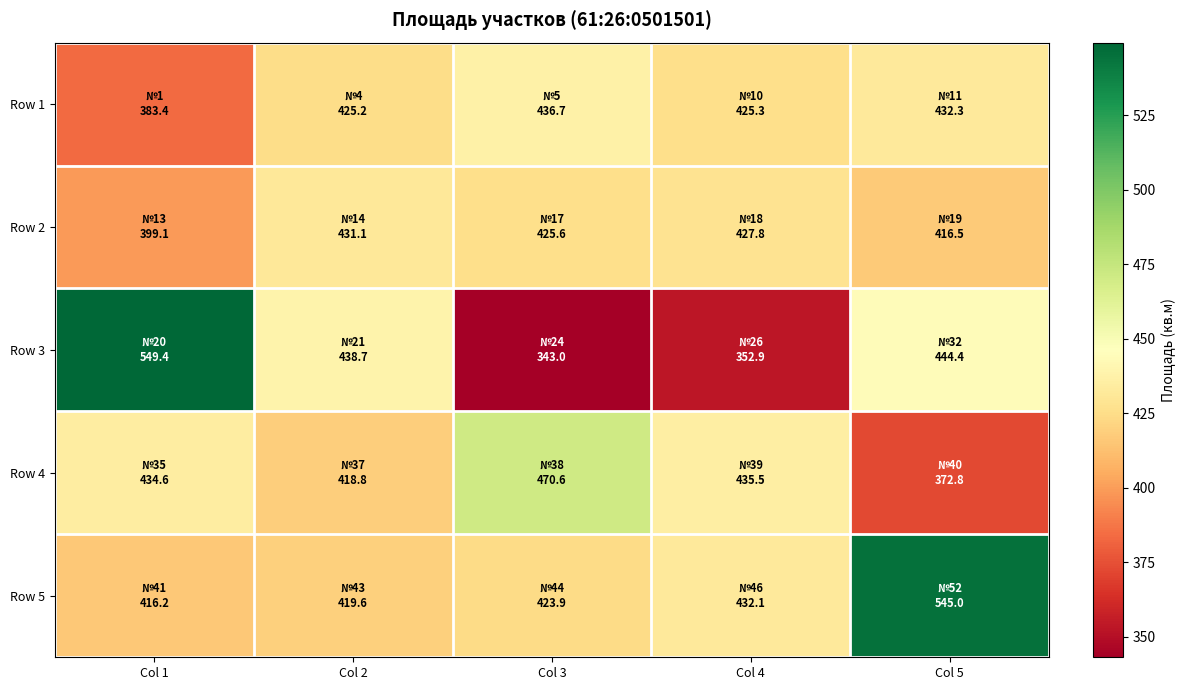

What is the spread (max minus min) of values at Col 3?

127.6